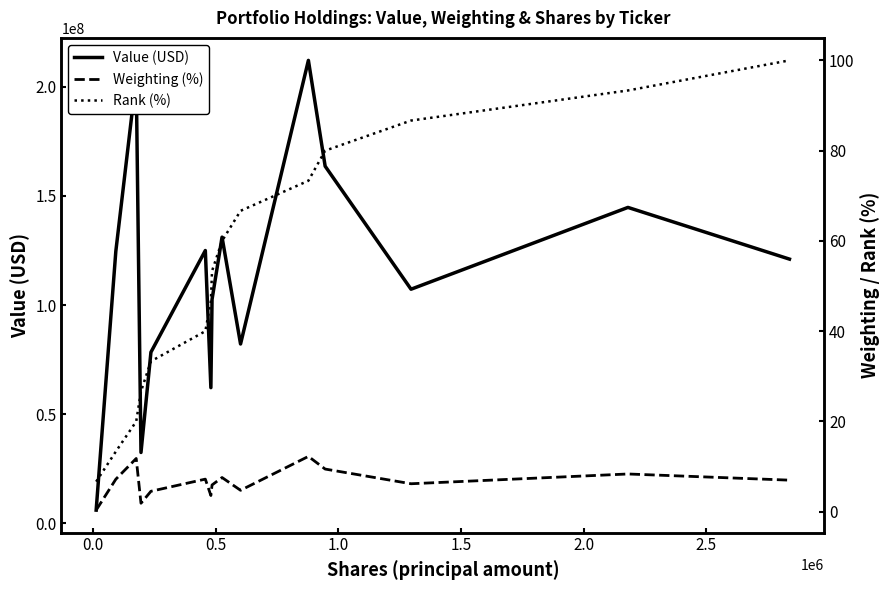

Is the value of Value (USD) at 2.5 greater than the value of Weighting (%) at 8?

Yes